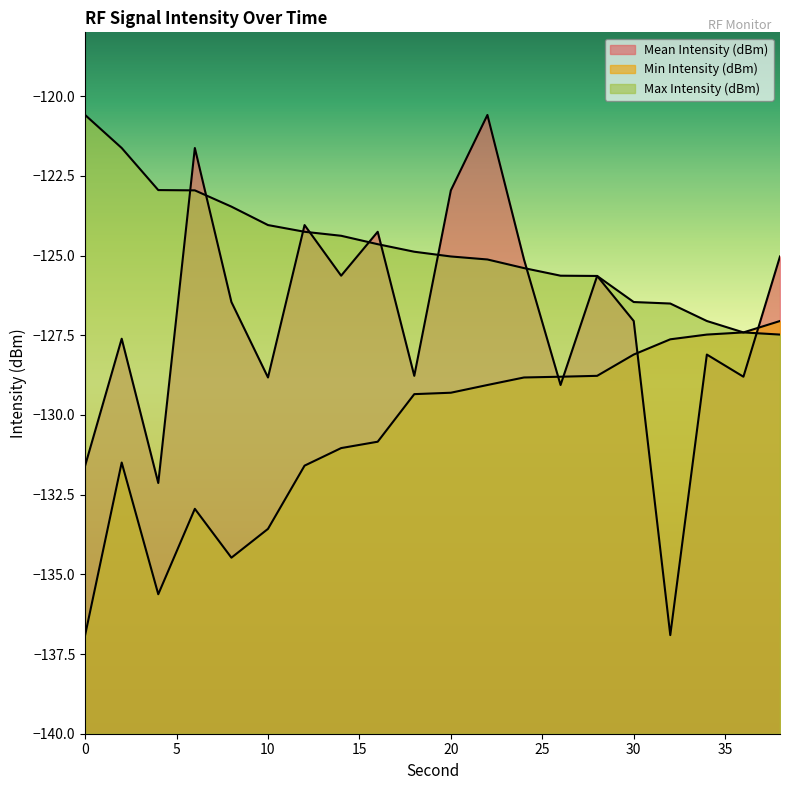

How many series are shown in this chart?

3